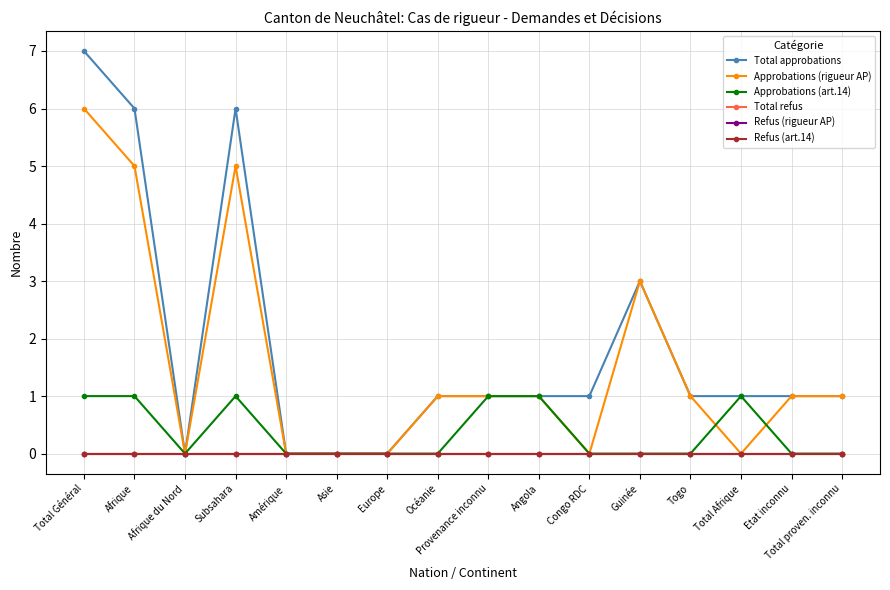

Between Asie and Océanie, which series saw the biggest shift?

Total approbations